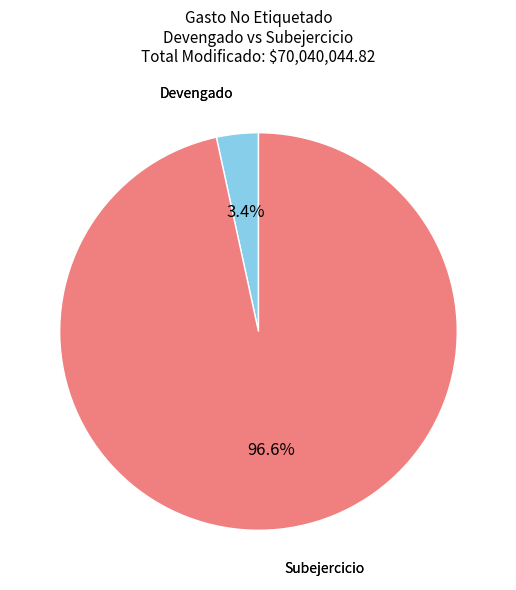

Is there a majority slice in this chart?

Yes